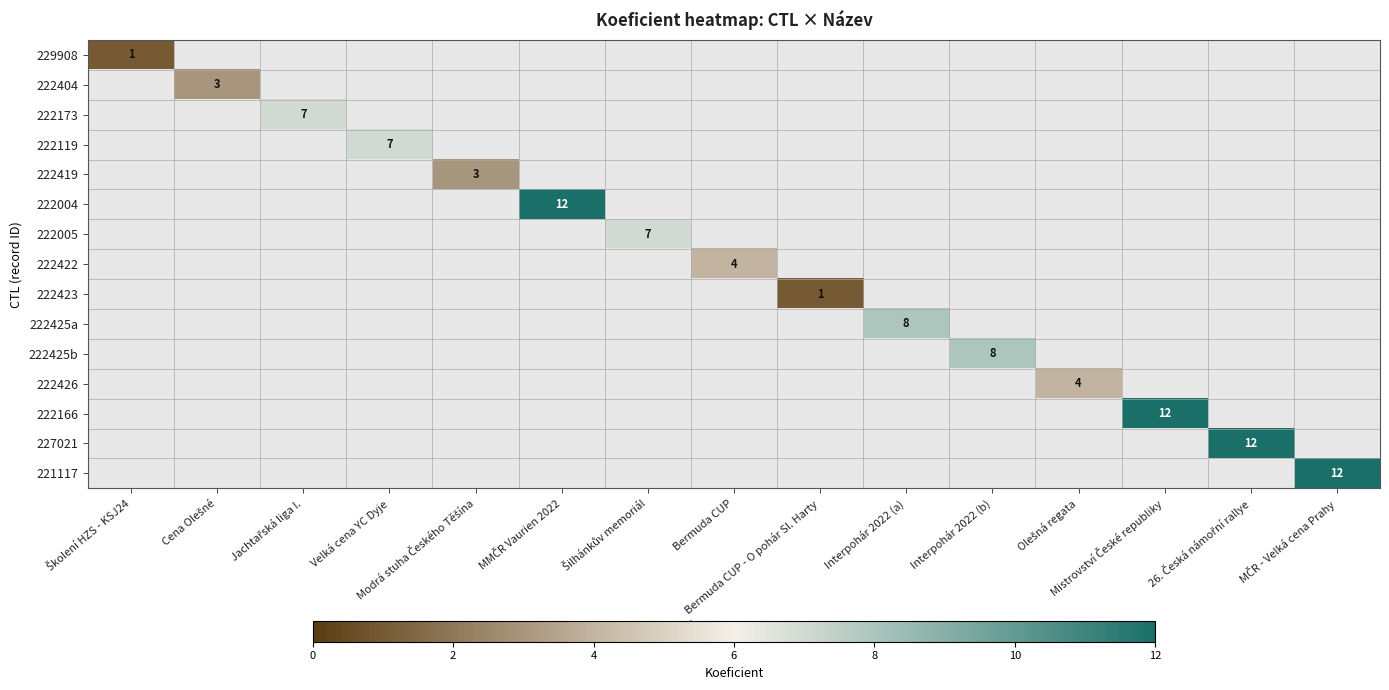

At MMČR Vaurien 2022, list the series in order from largest to smallest.

229908, 222404, 222173, 222119, 222419, 222004, 222005, 222422, 222423, 222425a, 222425b, 222426, 222166, 227021, 221117